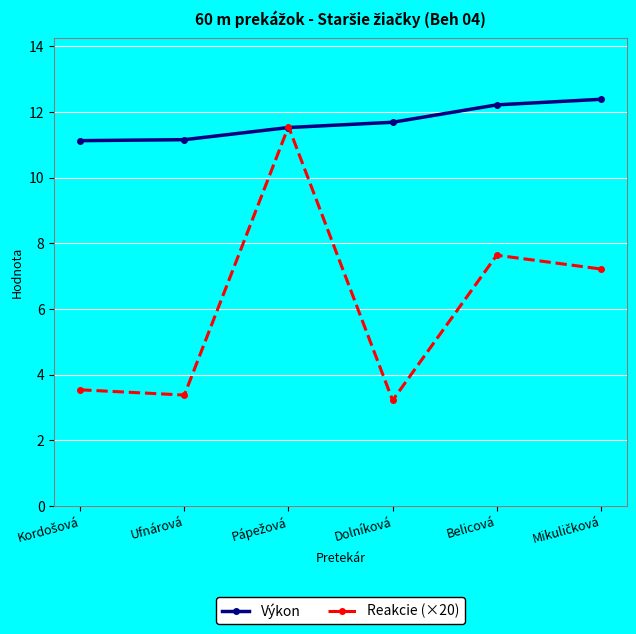

Is the value of Reakcie (×20) at Dolníková greater than the value of Výkon at Ufnárová?

No